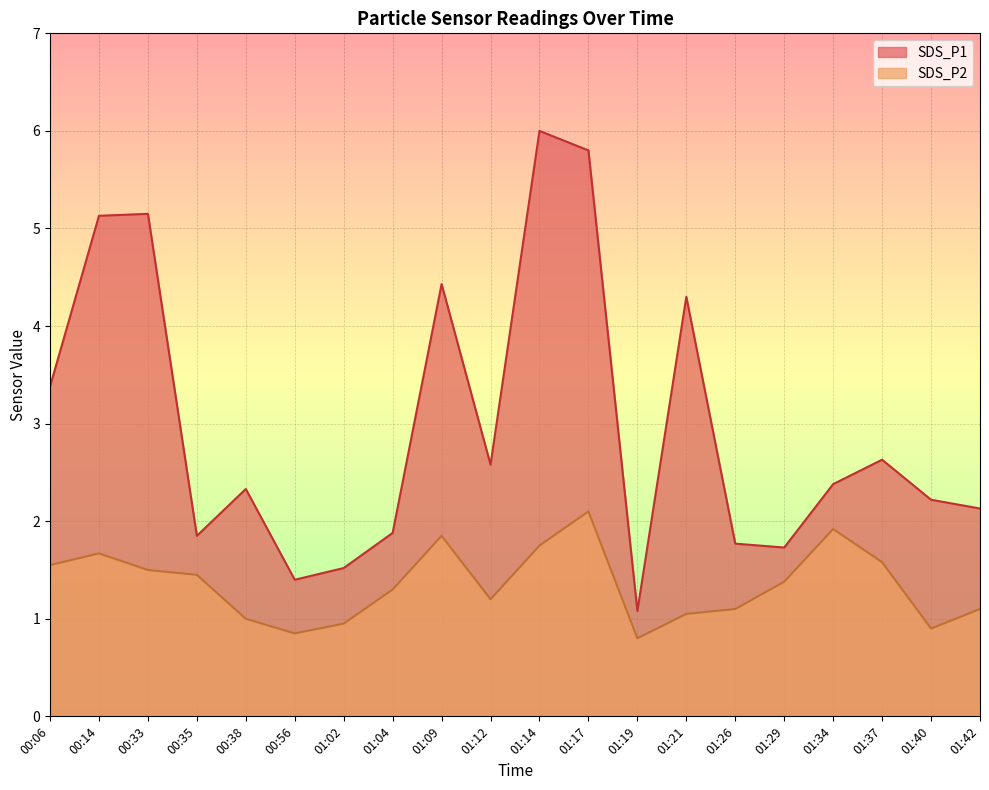

At which label does SDS_P2 first exceed 1?

00:06